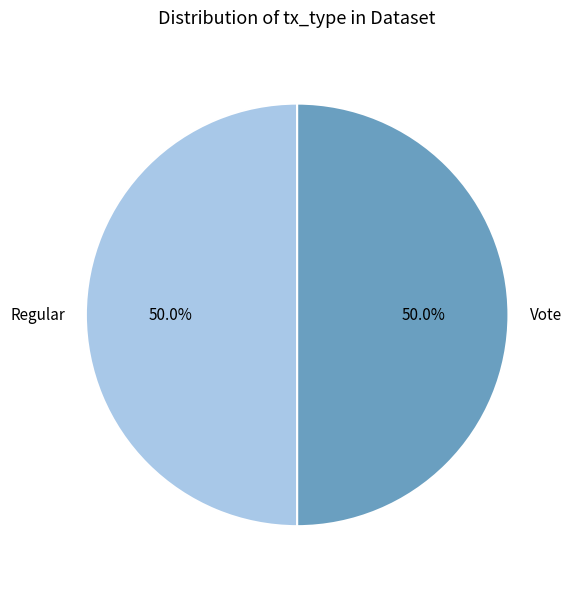

Do Vote and Regular together represent more than half of the pie?

Yes